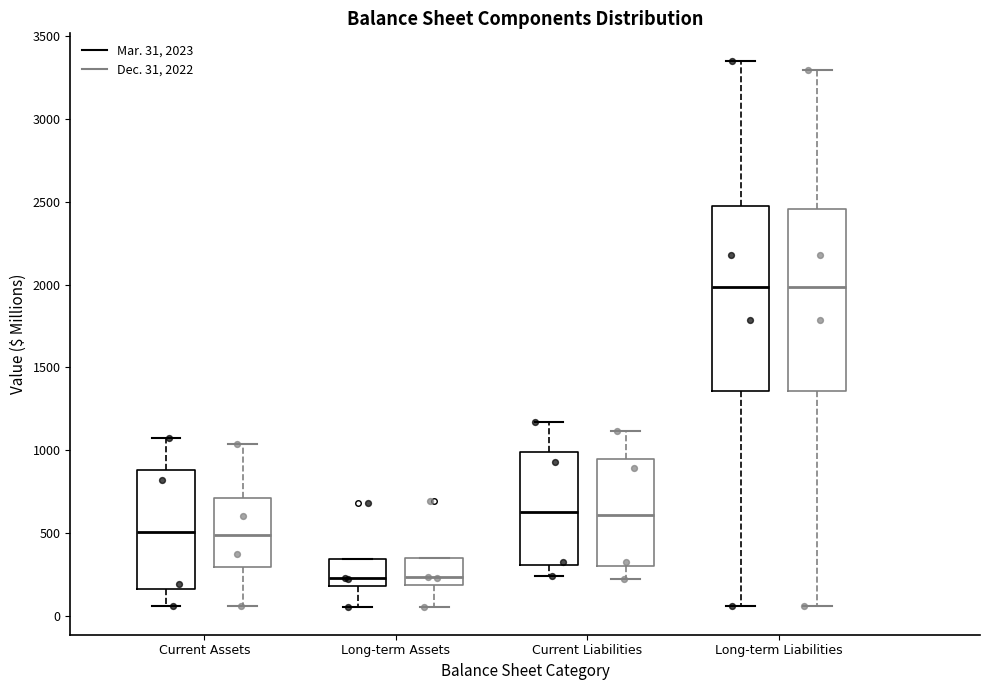

Reading left to right, transcribe this box plot: for each box, give where its median line is, the range the box spans, and where its two whiskers end, as read against the y-axis. The values are not printed on the chart, so give them approximately, as read against the axis.

Current Assets (Mar. 31, 2023): median 500, box 150 to 900, whiskers 50 to 1050
Current Assets (Dec. 31, 2022): median 500, box 300 to 700, whiskers 50 to 1050
Long-term Assets (Mar. 31, 2023): median 250, box 200 to 350, whiskers 50 to 350
Long-term Assets (Dec. 31, 2022): median 250, box 200 to 350, whiskers 50 to 350
Current Liabilities (Mar. 31, 2023): median 650, box 300 to 1000, whiskers 250 to 1150
Current Liabilities (Dec. 31, 2022): median 600, box 300 to 950, whiskers 250 to 1100
Long-term Liabilities (Mar. 31, 2023): median 2000, box 1350 to 2450, whiskers 50 to 3350
Long-term Liabilities (Dec. 31, 2022): median 2000, box 1350 to 2450, whiskers 50 to 3300